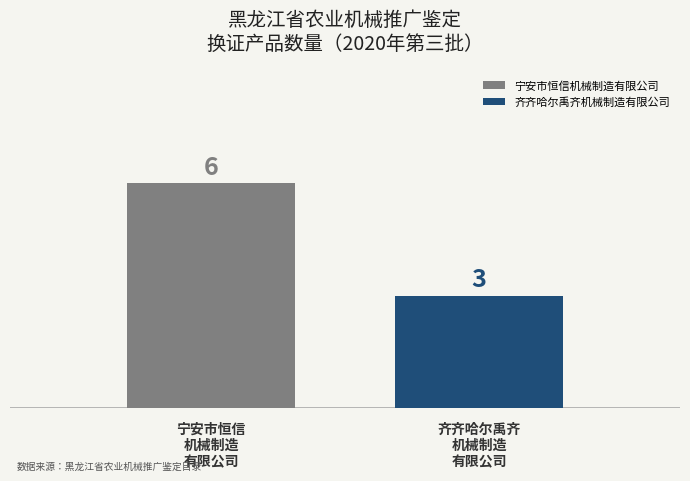

Which series has the widest spread of values?

宁安市恒信机械制造有限公司